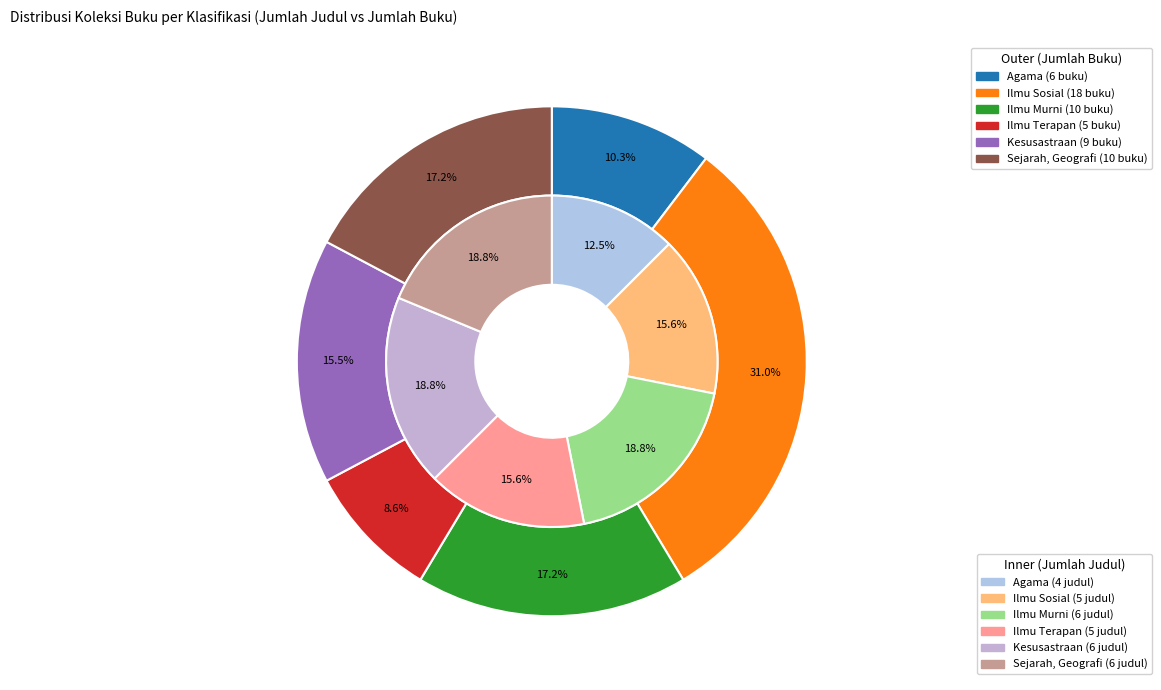

Which category has the biggest portion of the pie?

Ilmu Sosial